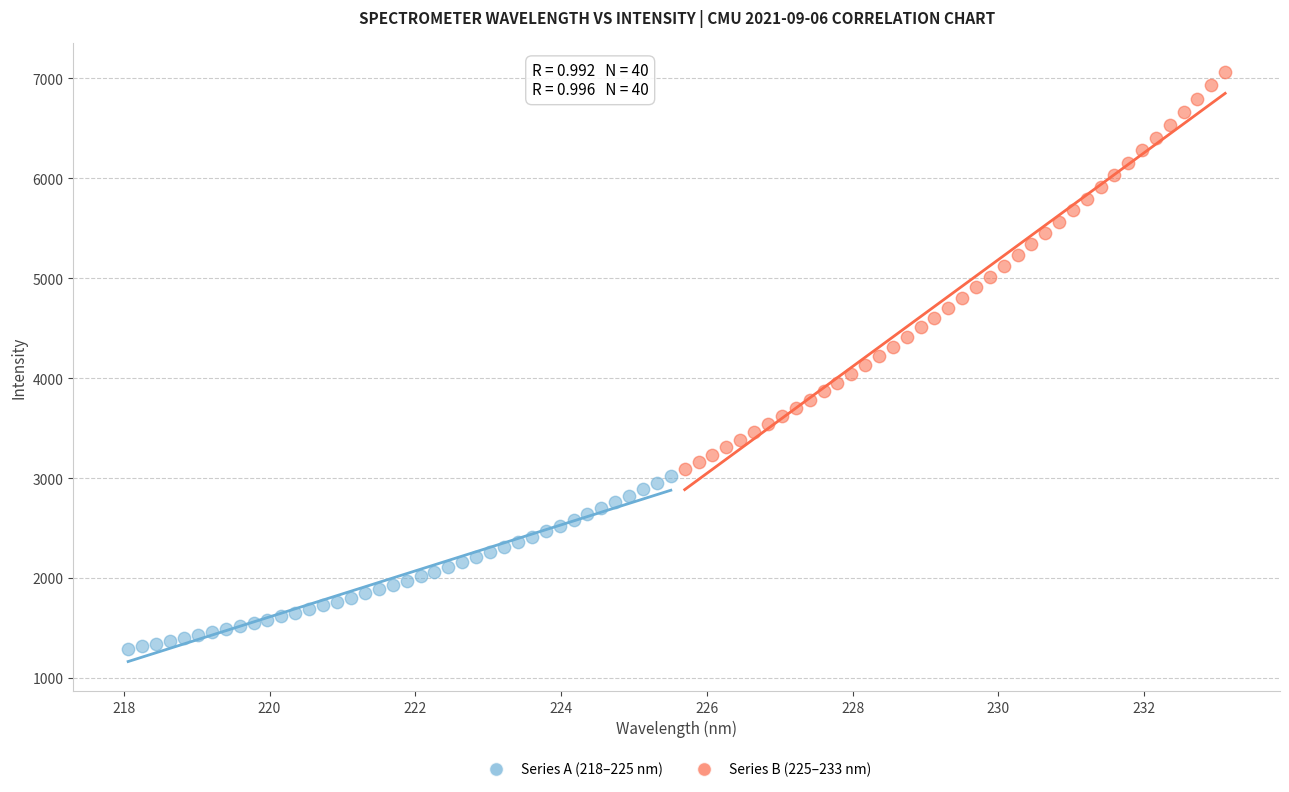

Which series reaches the minimum Y coordinate?

Series A (218–225 nm)